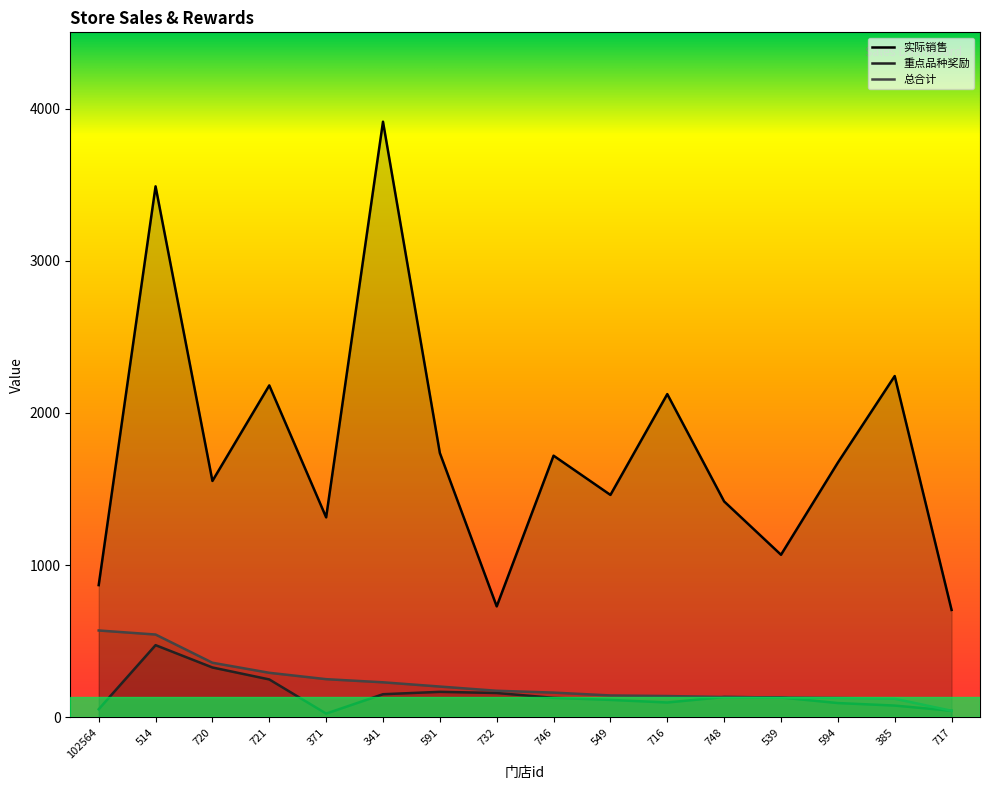

Does the chart have visible grid lines?

No